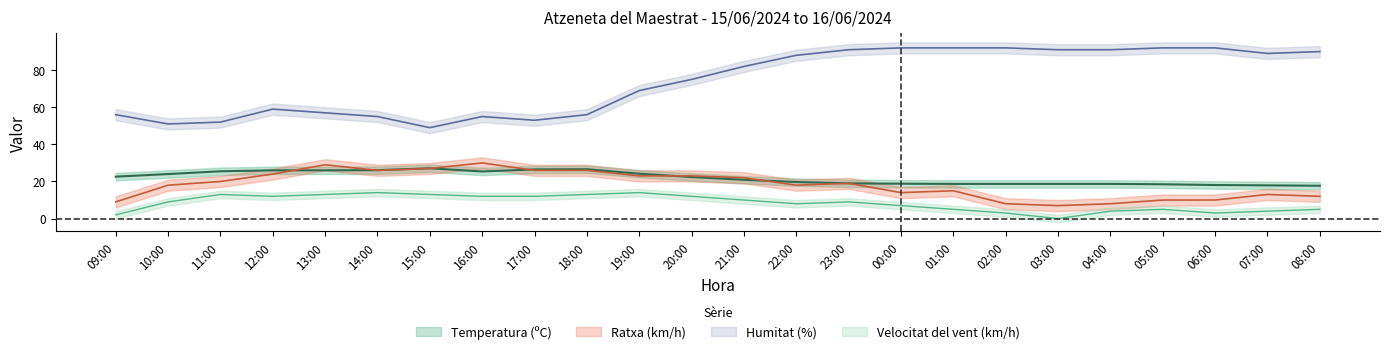

Is it true that Ratxa (km/h) equals 8.2 at 08:00?

False